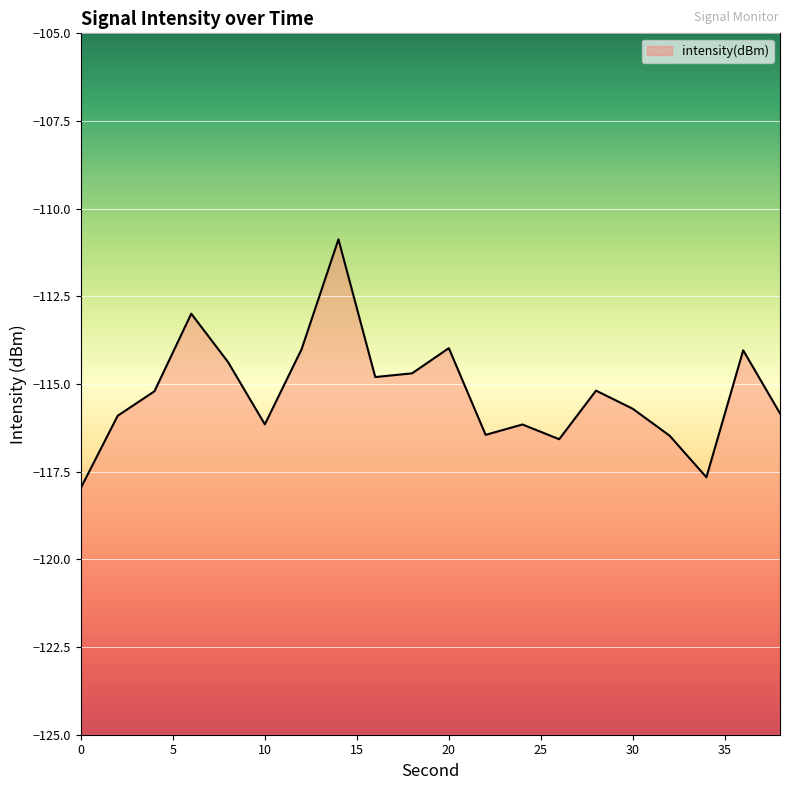

Count the number of values greater than -115.

8